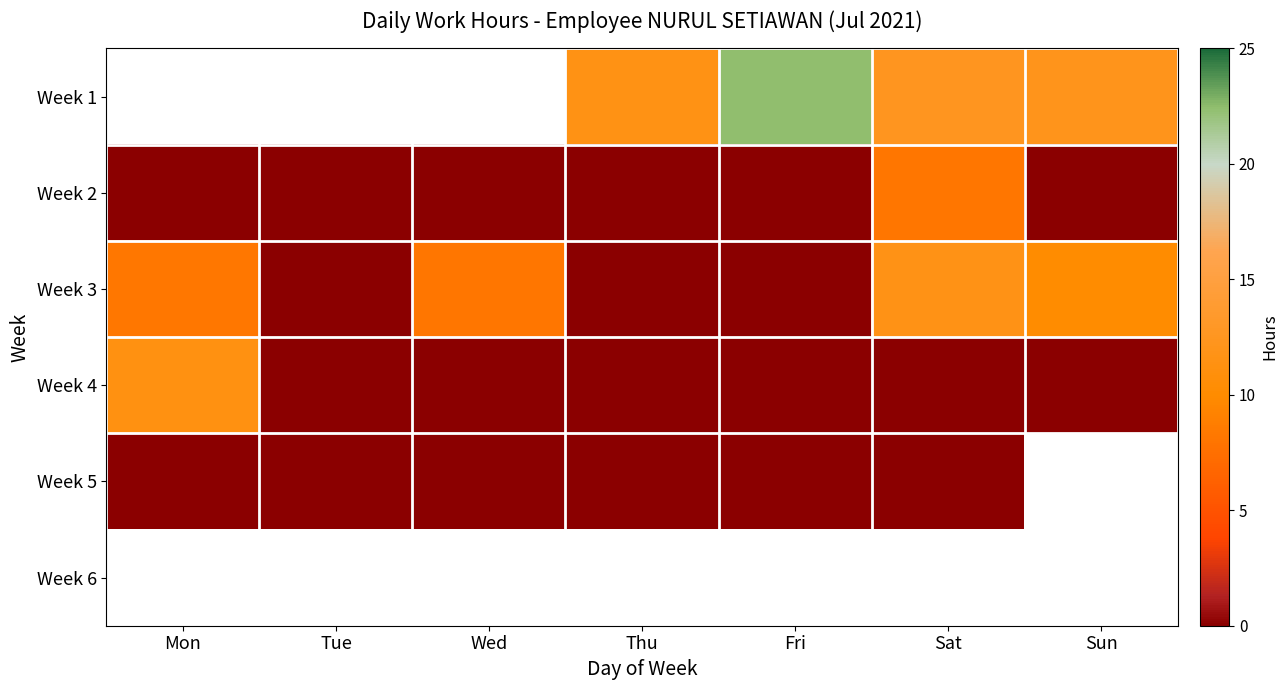

How many categories are shown in the chart?

7